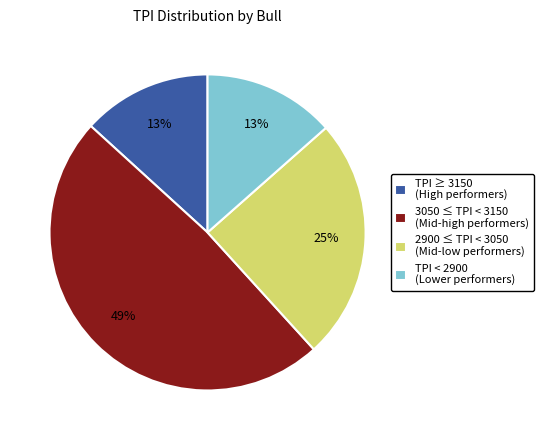

To the nearest percent, what portion does 2900 ≤ TPI < 3050 (Mid-low performers) represent?

25%